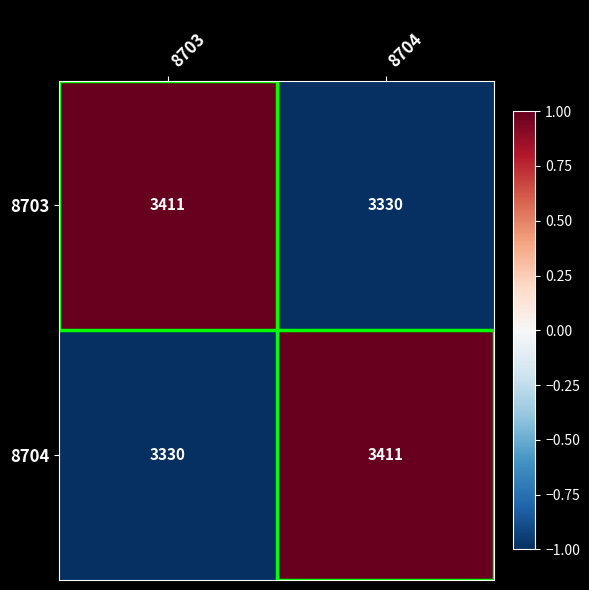

The 8704 series shows 3411 at 8704. True or false?

True